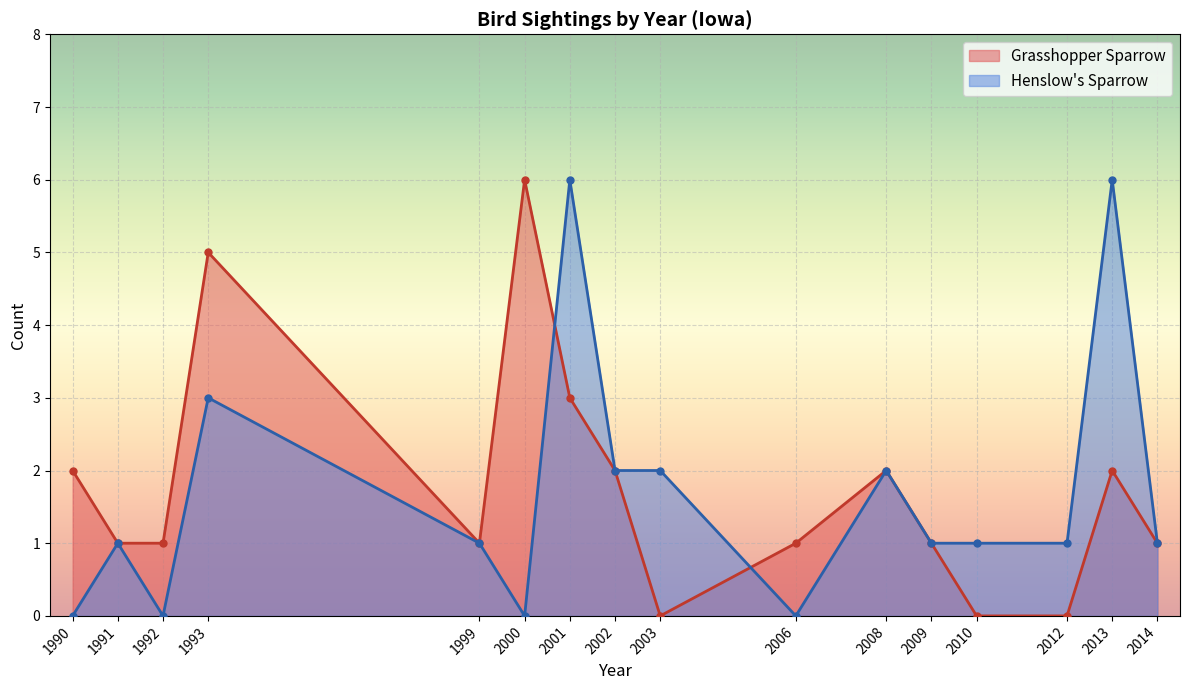

How many lines are shown in the chart?

2